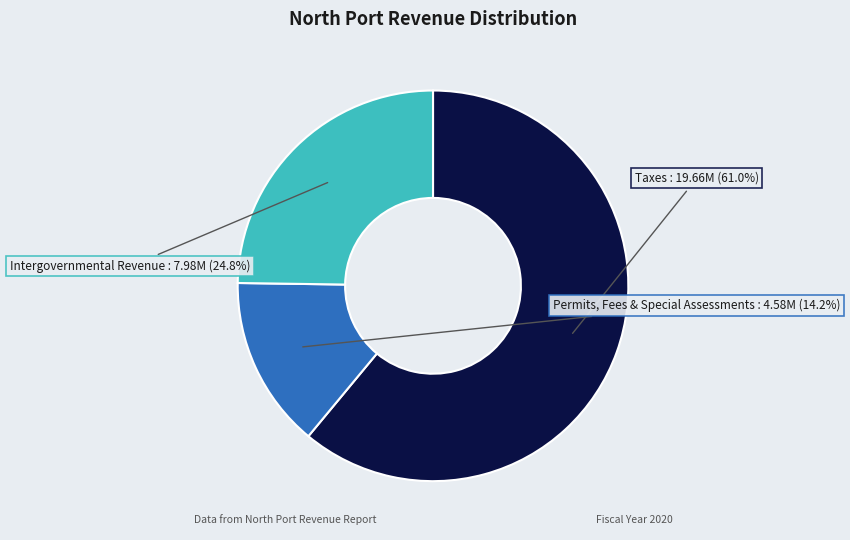

Is there a majority slice in this chart?

Yes